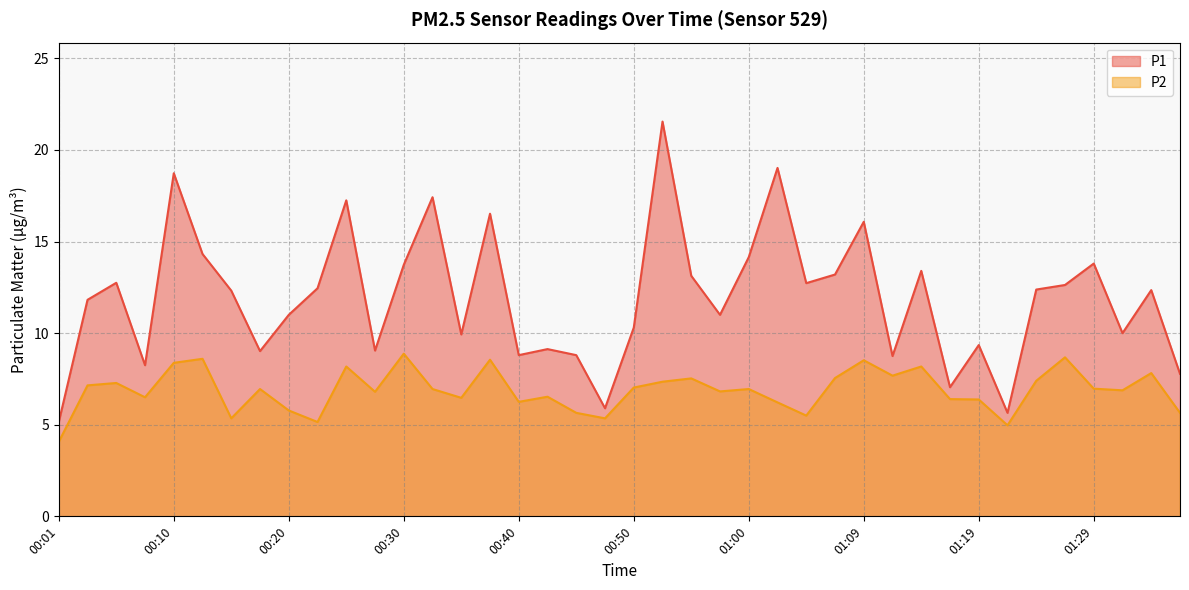

What is the lowest value of the P2 series?

4.1